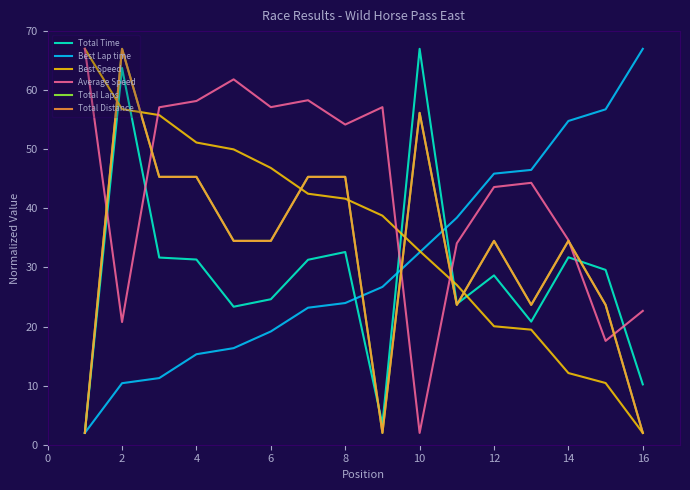

List the series in order of their peak value, lowest first.

Total Time, Best Lap time, Best Speed, Average Speed, Total Laps, Total Distance